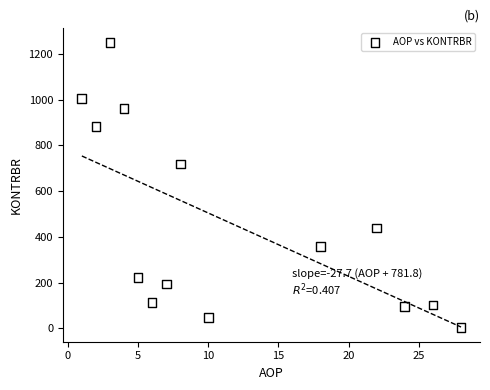

What is the range of X values (max minus min)?

27.0